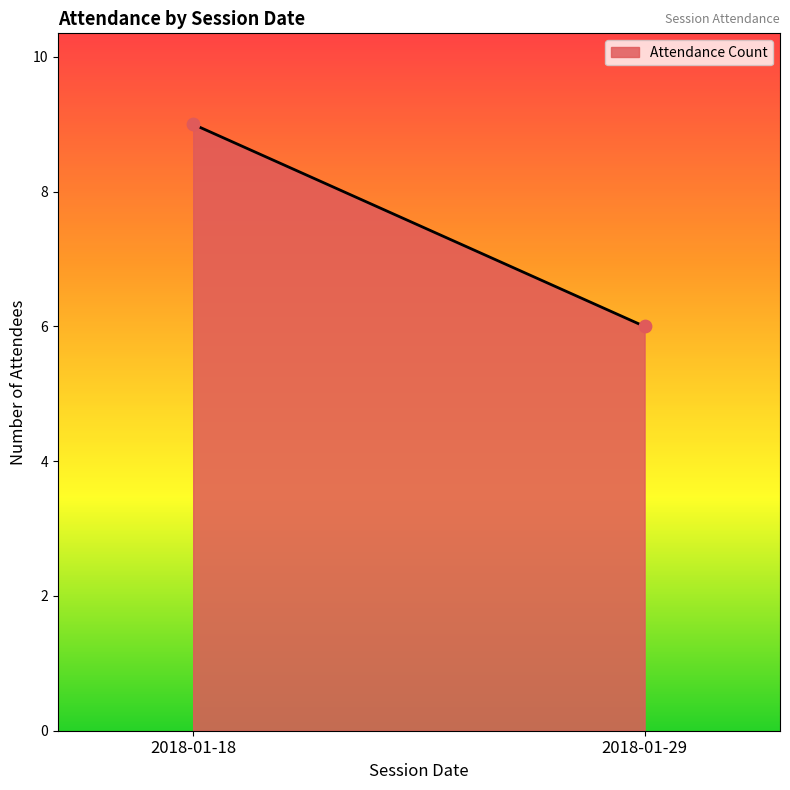

What Y value in the scatter plot is closest to 7?

6